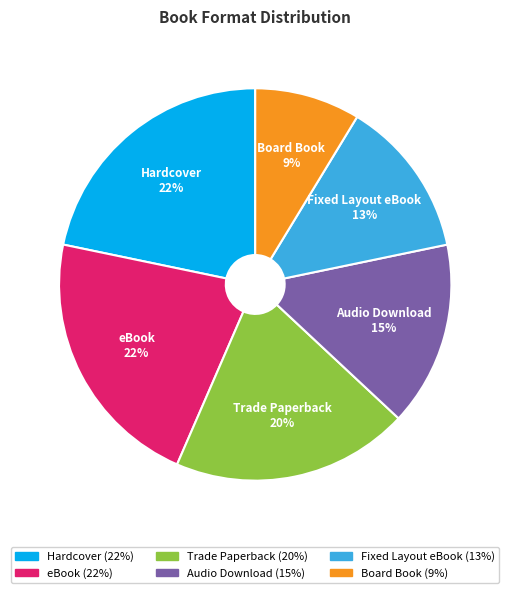

Count the number of slices in the pie.

6